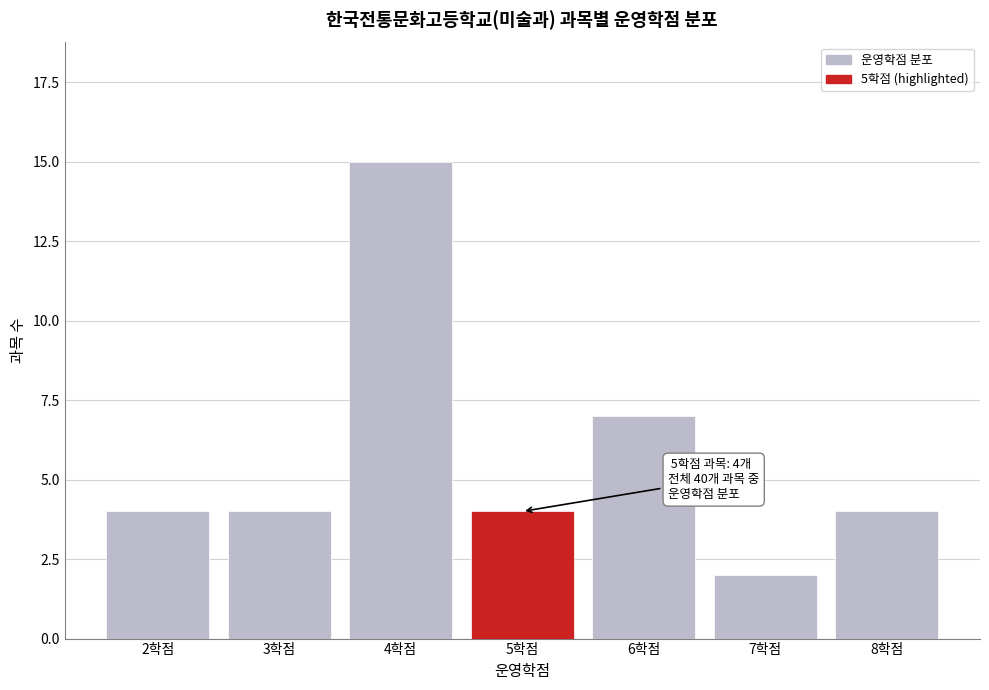

Reading left to right, transcribe all the data shown in this chart.

4	4	15	4	7	2	4